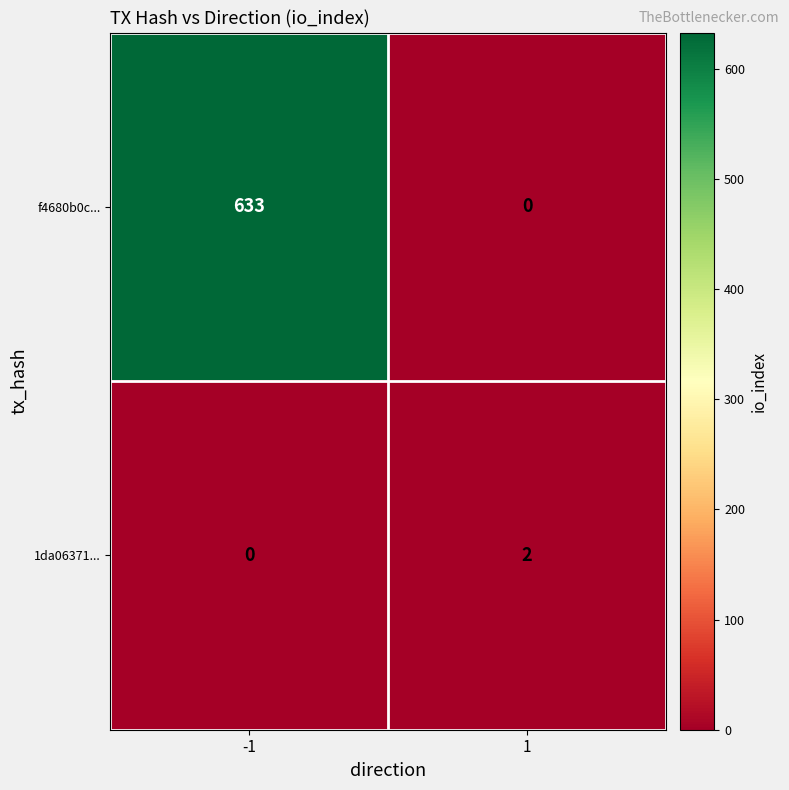

The value of f4680b0c... at 1 is -348. True or false?

False